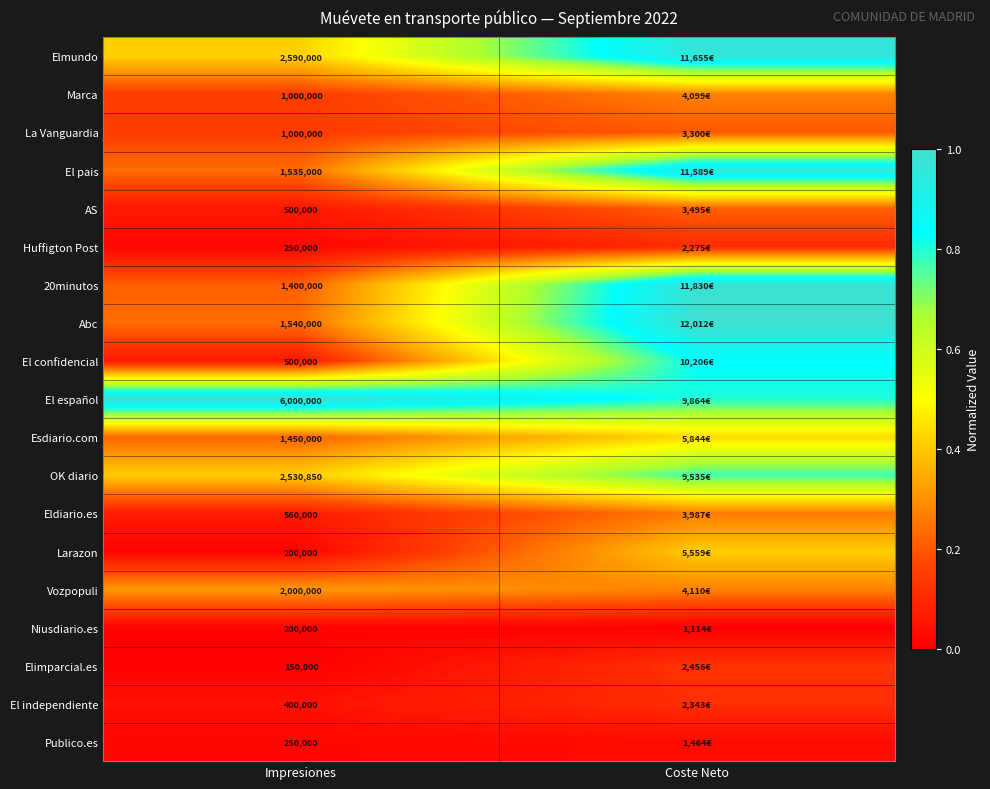

The value of Marca at Impresiones is 0.2. True or false?

False